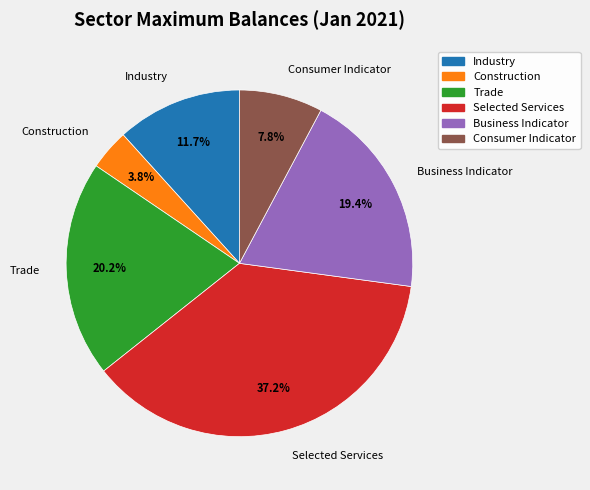

How many slices are in this pie chart?

6